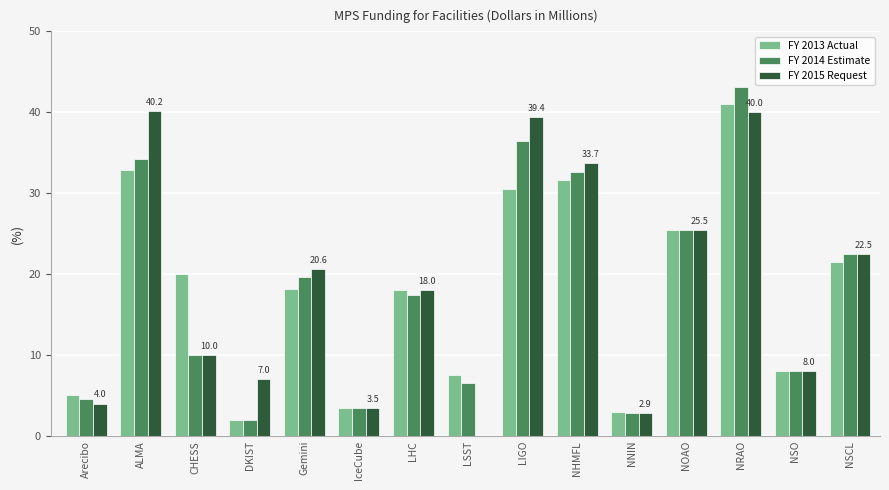

Which label corresponds to the largest value in the chart?

NRAO